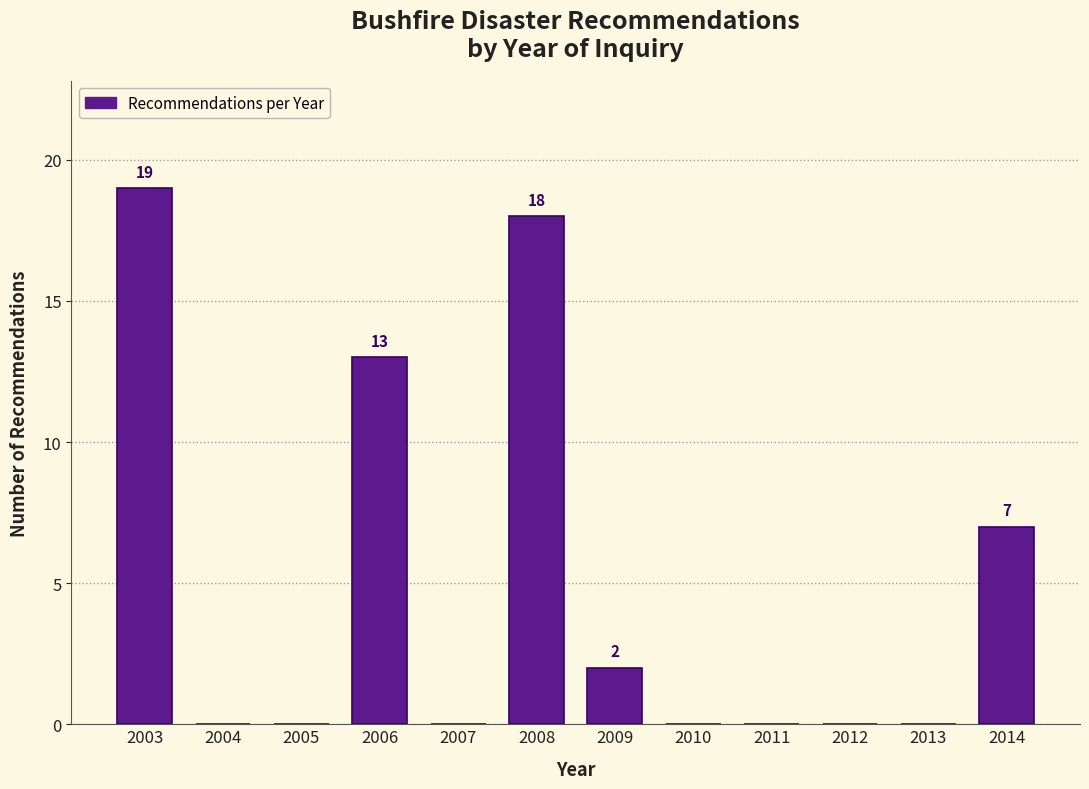

Reading left to right, list all the values displayed in this chart.

2003=19	2004=0	2005=0	2006=13	2007=0	2008=18	2009=2	2010=0	2011=0	2012=0	2013=0	2014=7